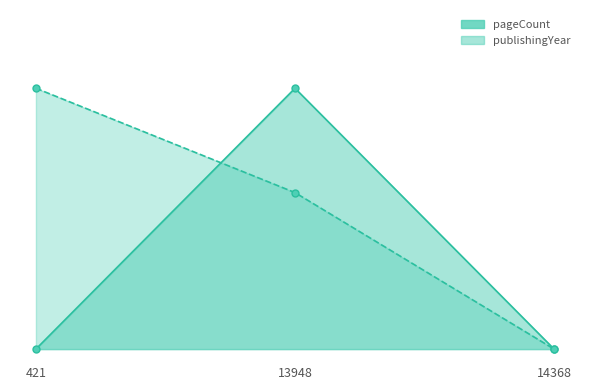

What is the difference between the maximum and minimum values in the pageCount series?

1.0